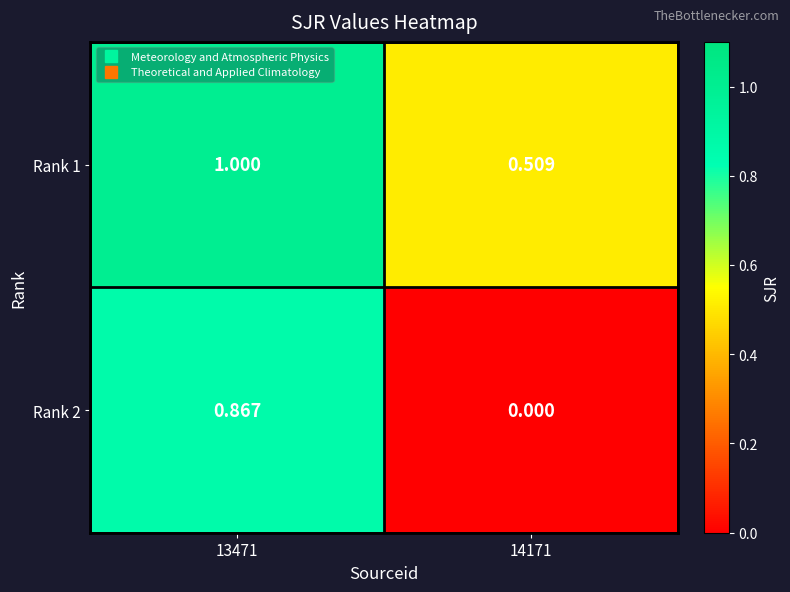

Is the value of Rank 2 at 13471 greater than the value of Rank 1 at 14171?

Yes